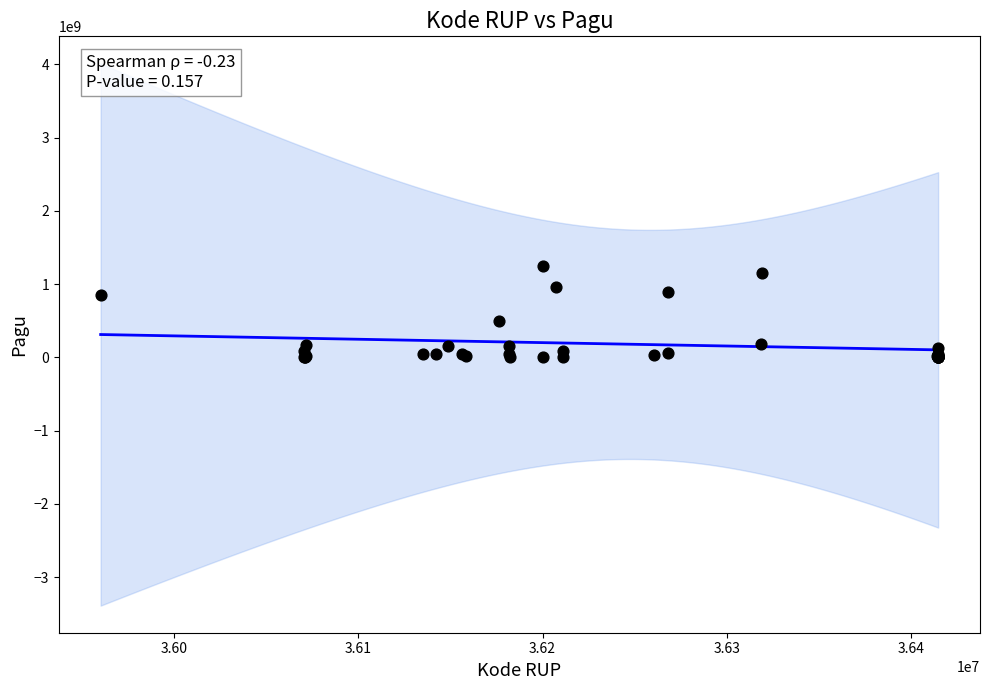

What Y value in the scatter plot is closest to 622840000?

499932000